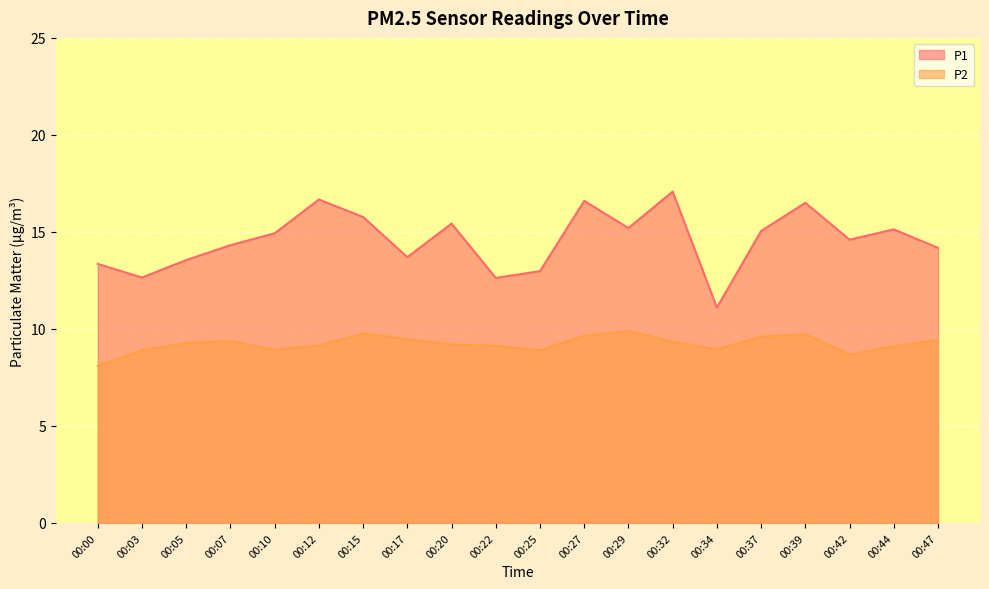

What is the sum of the P1 values at 00:32 and 00:44?

32.2